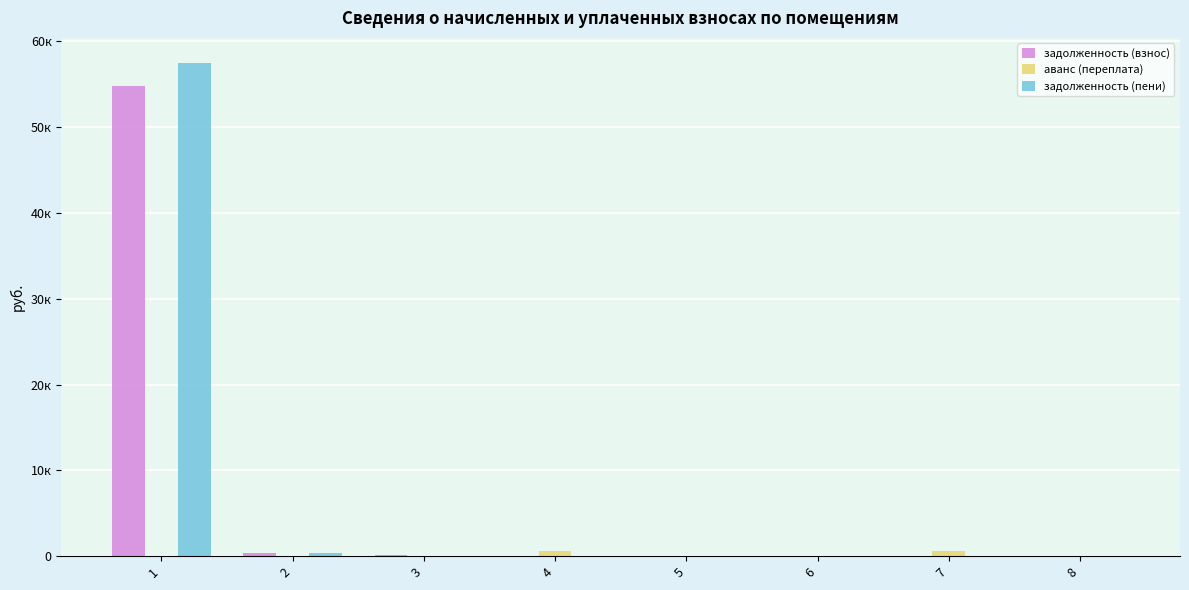

What are all the series names shown in the legend?

задолженность (взнос), аванс (переплата), задолженность (пени)